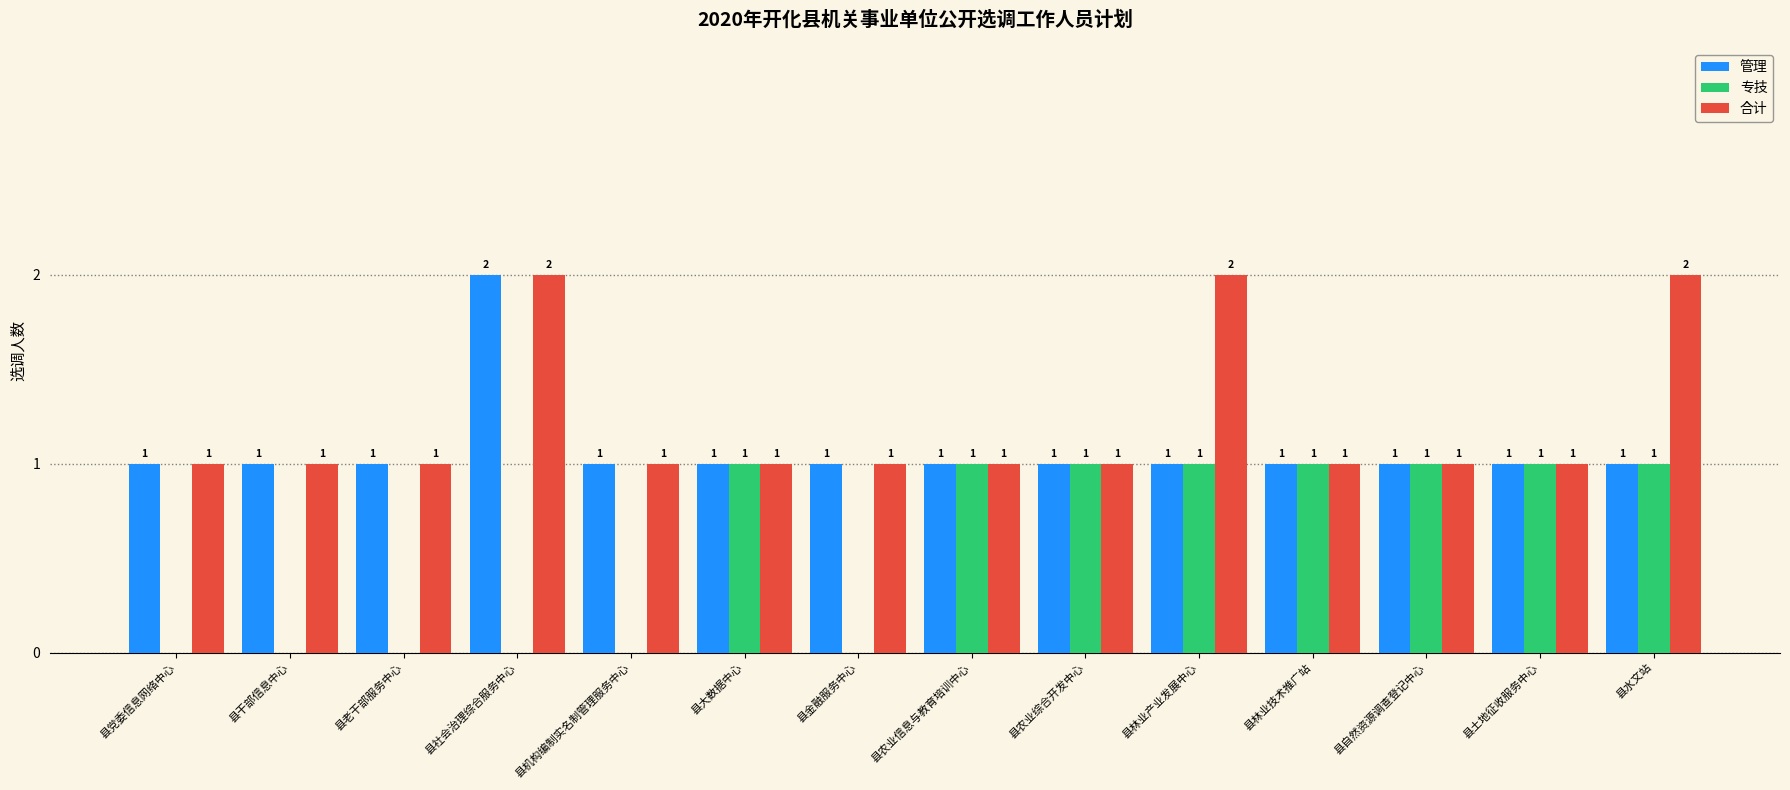

The 合计 series shows 2 at 县干部信息中心. True or false?

False